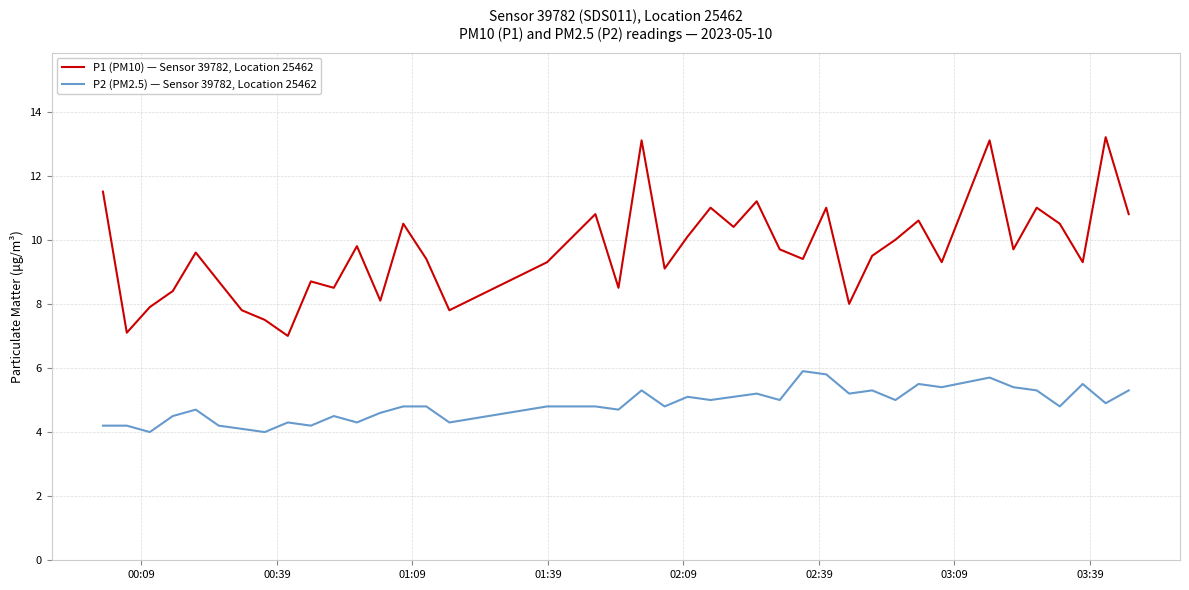

What is the maximum value for P1 (PM10) — Sensor 39782, Location 25462?

13.2